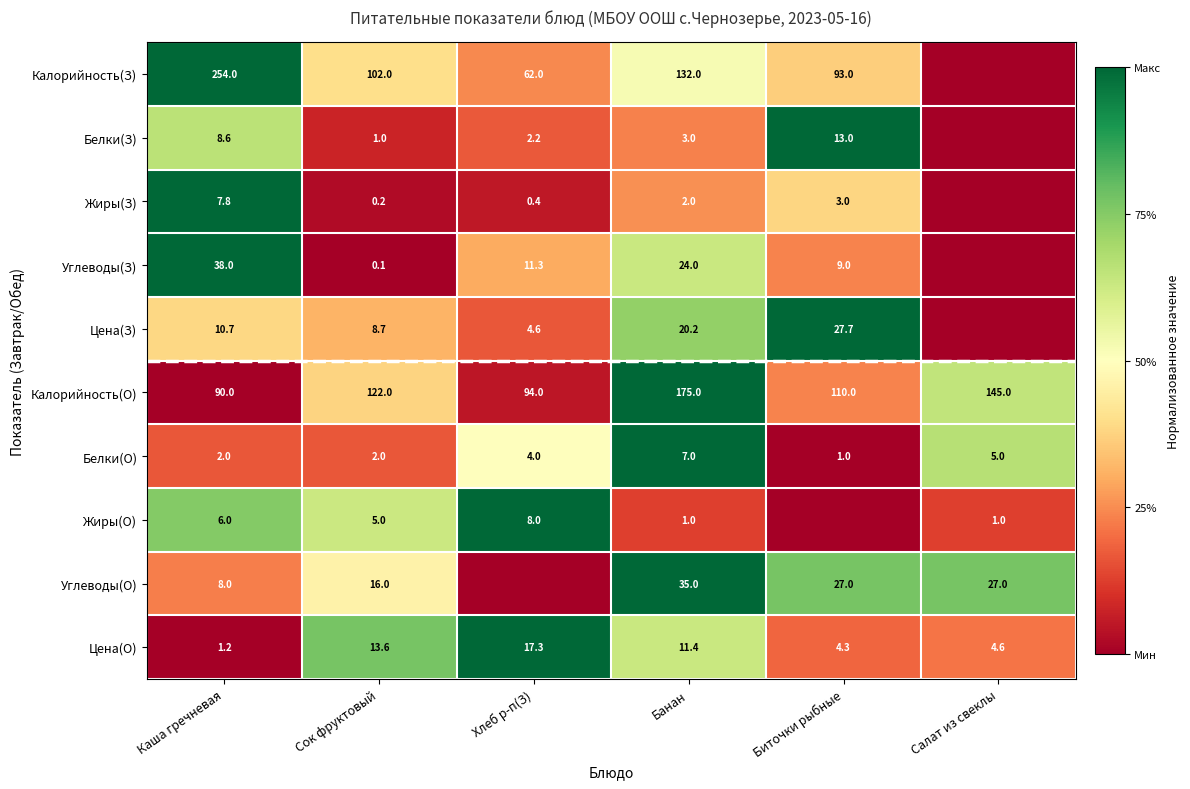

What is the difference between the Углеводы(З) values at Сок фруктовый and Банан?

23.9